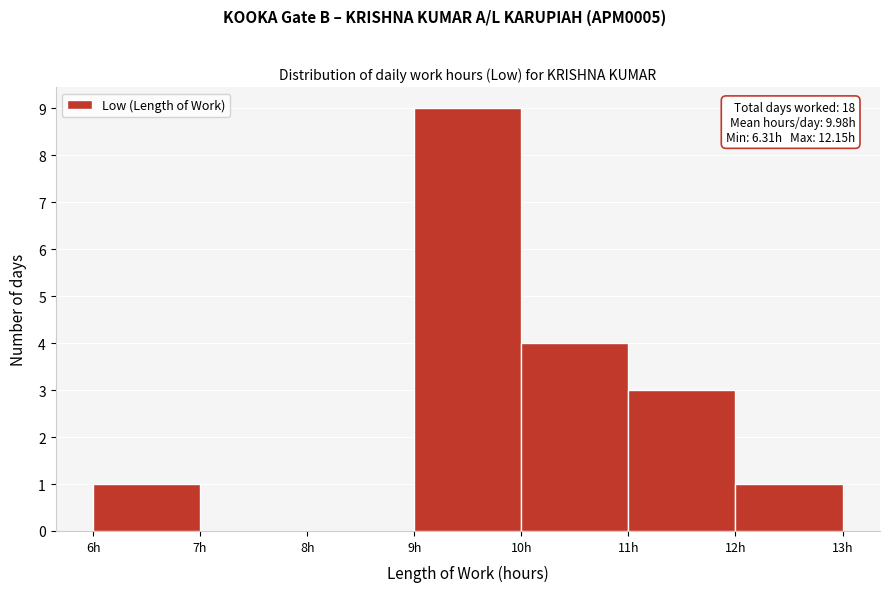

Which range on the x-axis has the tallest bar?

9 to 10